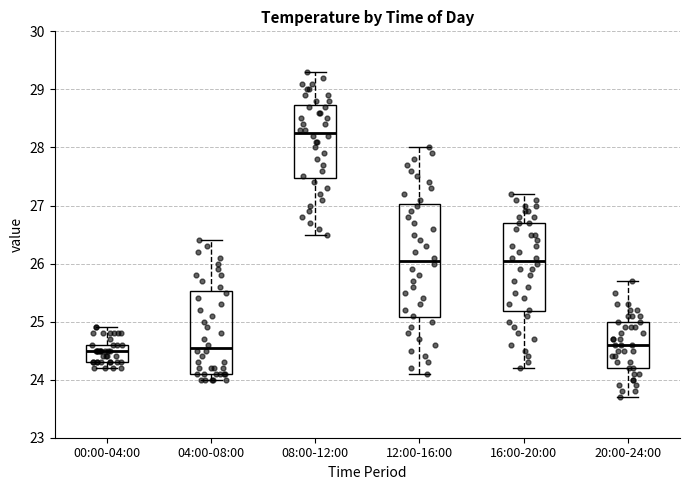

Reading left to right, read every box against the y-axis: the position of its median line, the range the box covers, and the ends of its whiskers. The values are not printed on the chart, so give them approximately, as read against the axis.

00:00-04:00: median 24.5, box 24.3 to 24.6, whiskers 24.2 to 24.9
04:00-08:00: median 24.6, box 24.1 to 25.5, whiskers 24.0 to 26.4
08:00-12:00: median 28.3, box 27.5 to 28.7, whiskers 26.5 to 29.3
12:00-16:00: median 26.1, box 25.1 to 27.0, whiskers 24.1 to 28.0
16:00-20:00: median 26.1, box 25.2 to 26.7, whiskers 24.2 to 27.2
20:00-24:00: median 24.6, box 24.2 to 25.0, whiskers 23.7 to 25.7